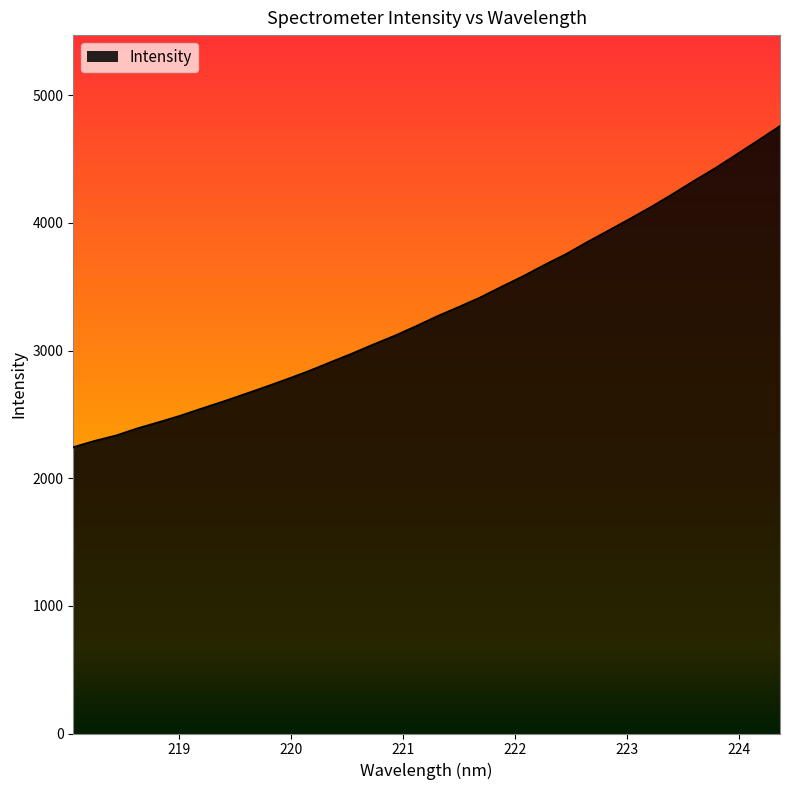

What is the difference between the maximum and minimum values?

2515.5